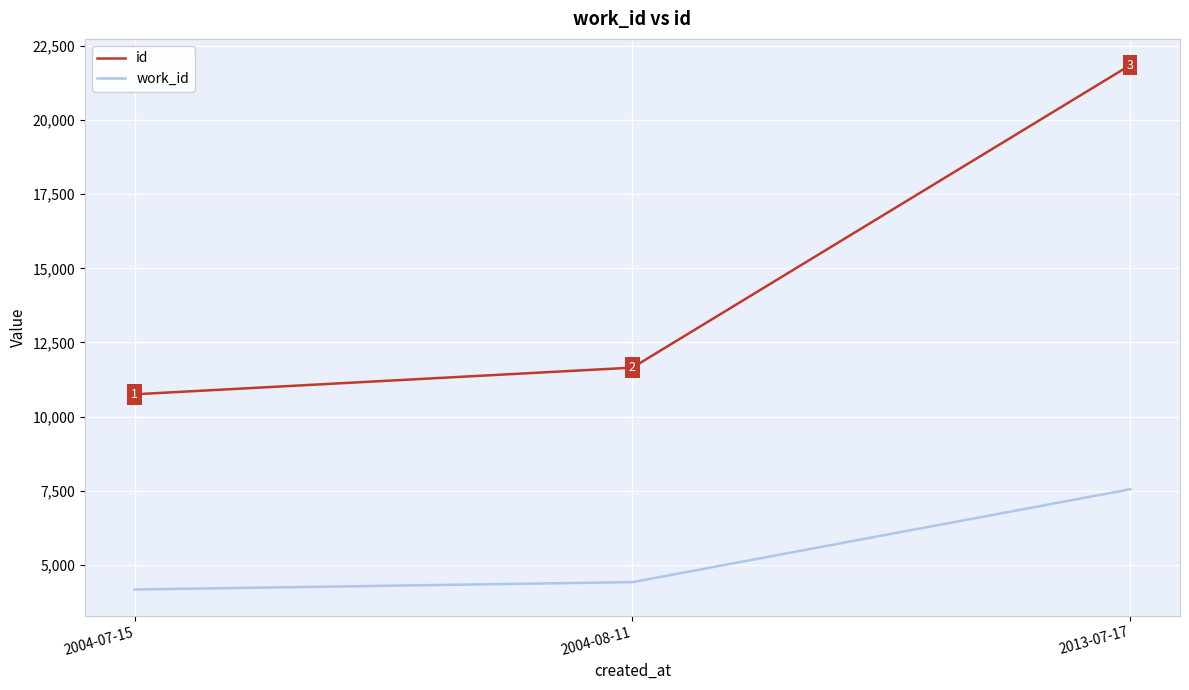

The work_id series shows 7548 at 2013-07-17. True or false?

True